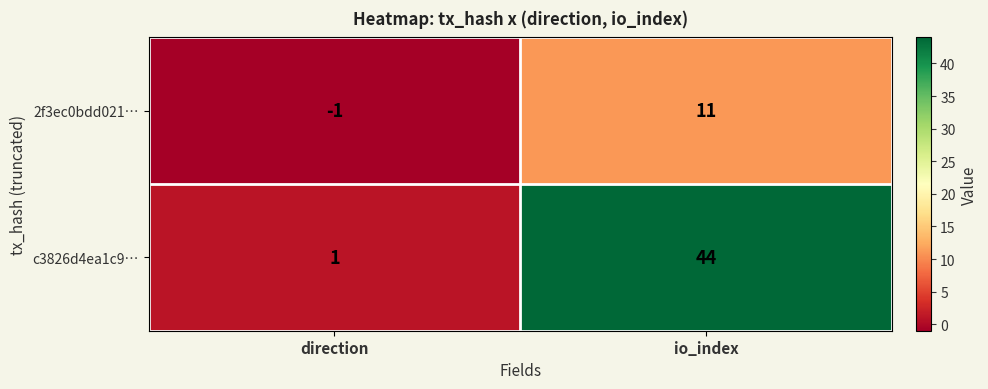

What is the difference between the c3826d4ea1c9… values at io_index and direction?

43